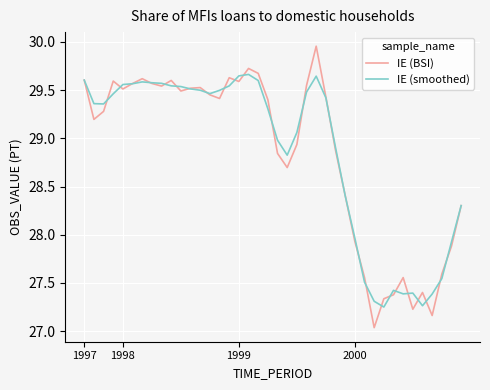

Which series has the largest range (max minus min)?

IE (BSI)